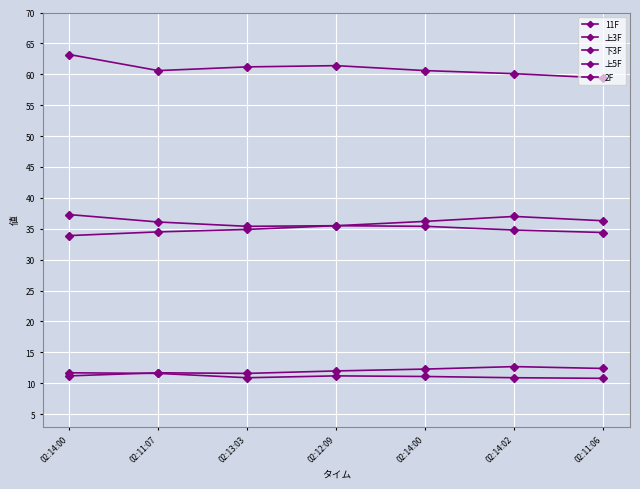

How many data points does each series have?

7